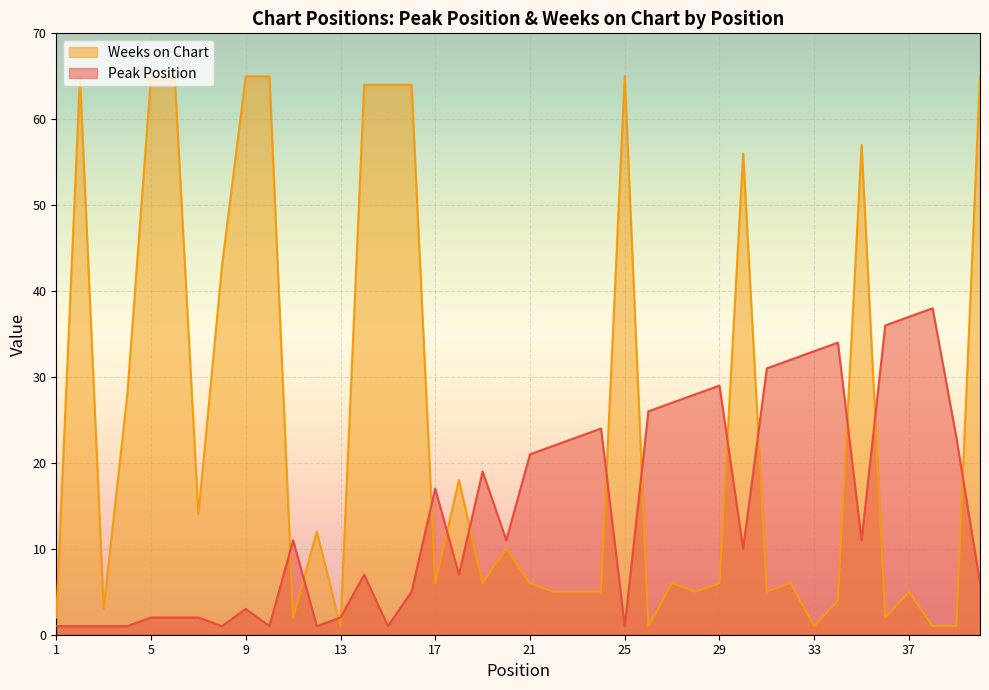

What is the value of the Peak Position point at the 21st from the left?

21